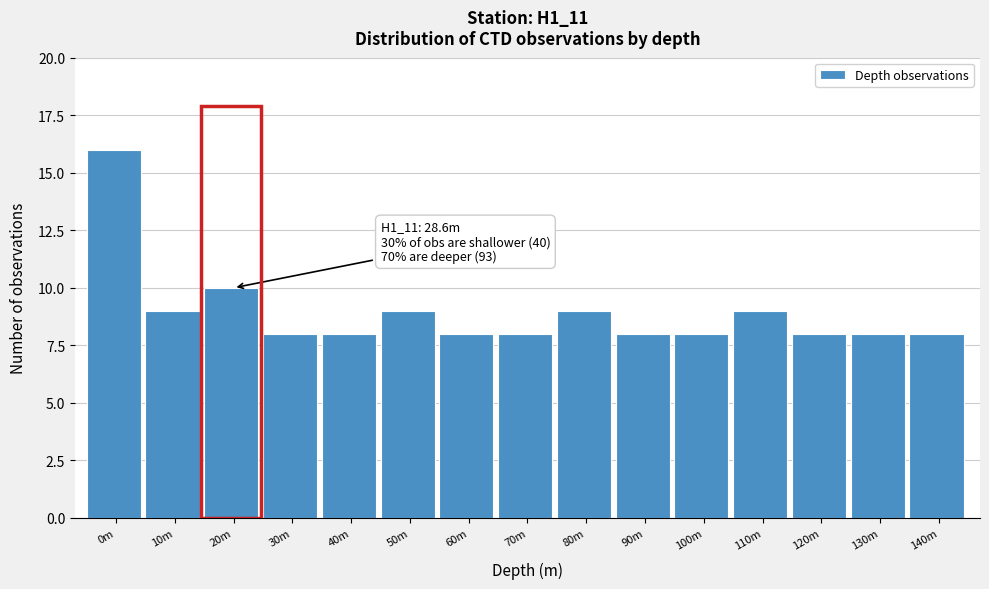

Reading right to left, extract all data points from this chart.

140m=8	130m=8	120m=8	110m=9	100m=8	90m=8	80m=9	70m=8	60m=8	50m=9	40m=8	30m=8	20m=10	10m=9	0m=16